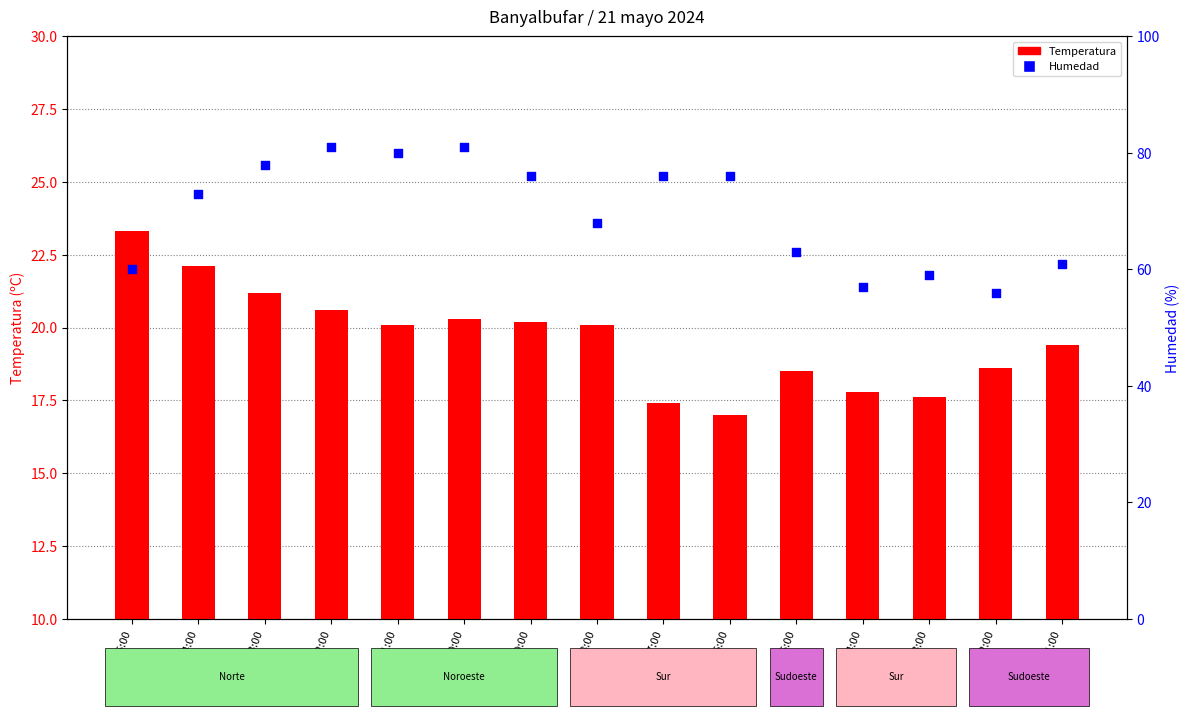

At how many categories does at least one series exceed 30?

15